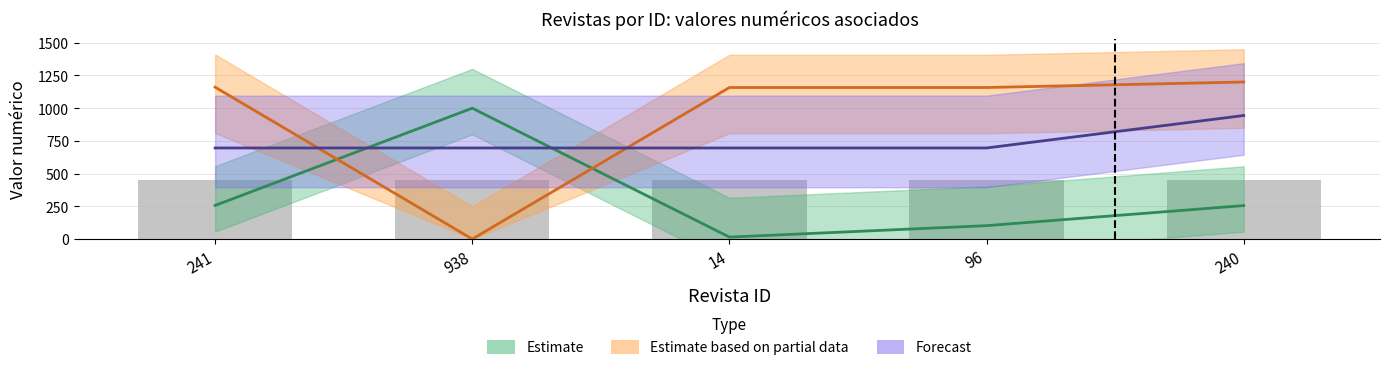

The value of Forecast at 240 is 944.0. True or false?

True